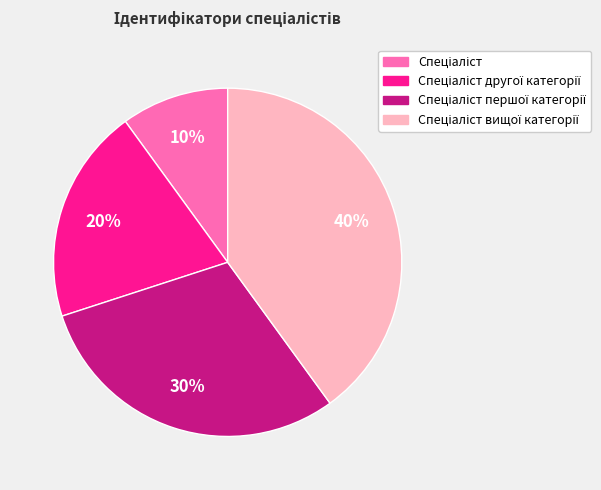

To the nearest percent, what is the difference between the largest and smallest slice percentages?

30%